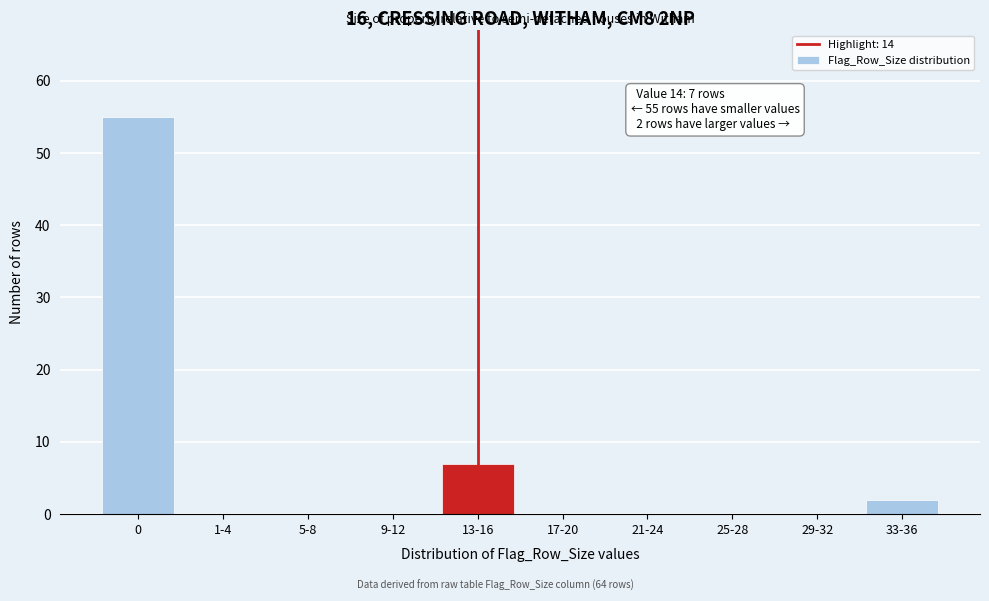

Reading left to right, what are all the values shown in this chart?

0=55	1-4=0	5-8=0	9-12=0	13-16=7	17-20=0	21-24=0	25-28=0	29-32=0	33-36=2